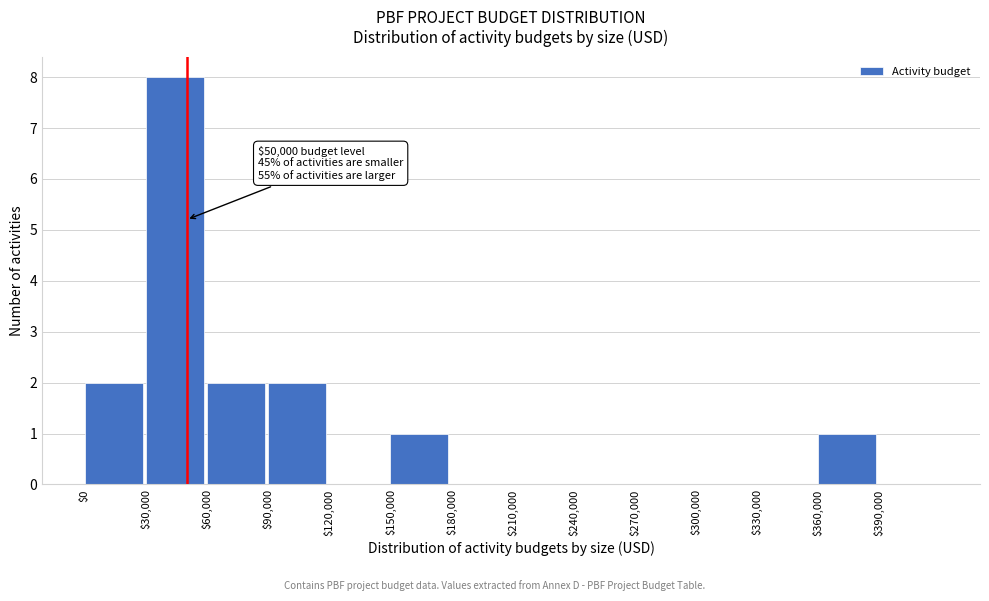

Which range on the x-axis has the tallest bar?

30000 to 60000